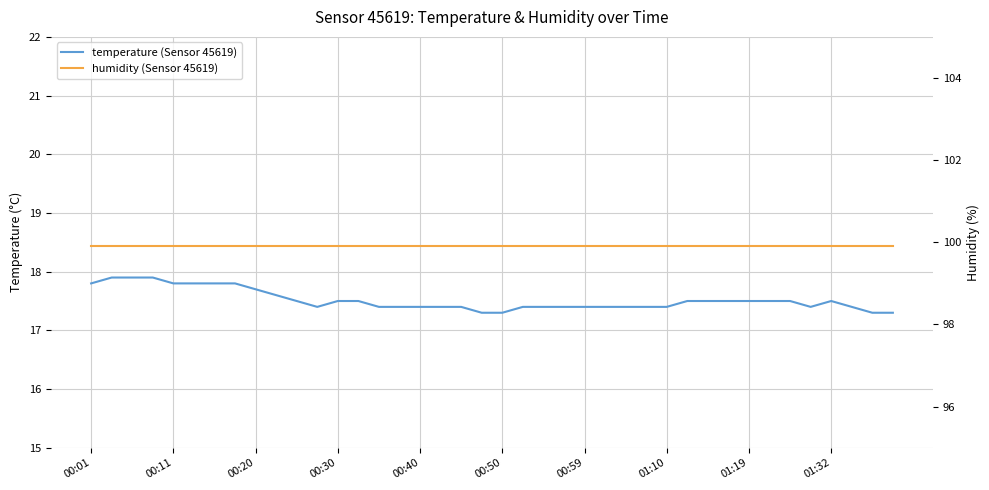

True or false: temperature (Sensor 45619) has more than 1 points higher than both neighbors.

False